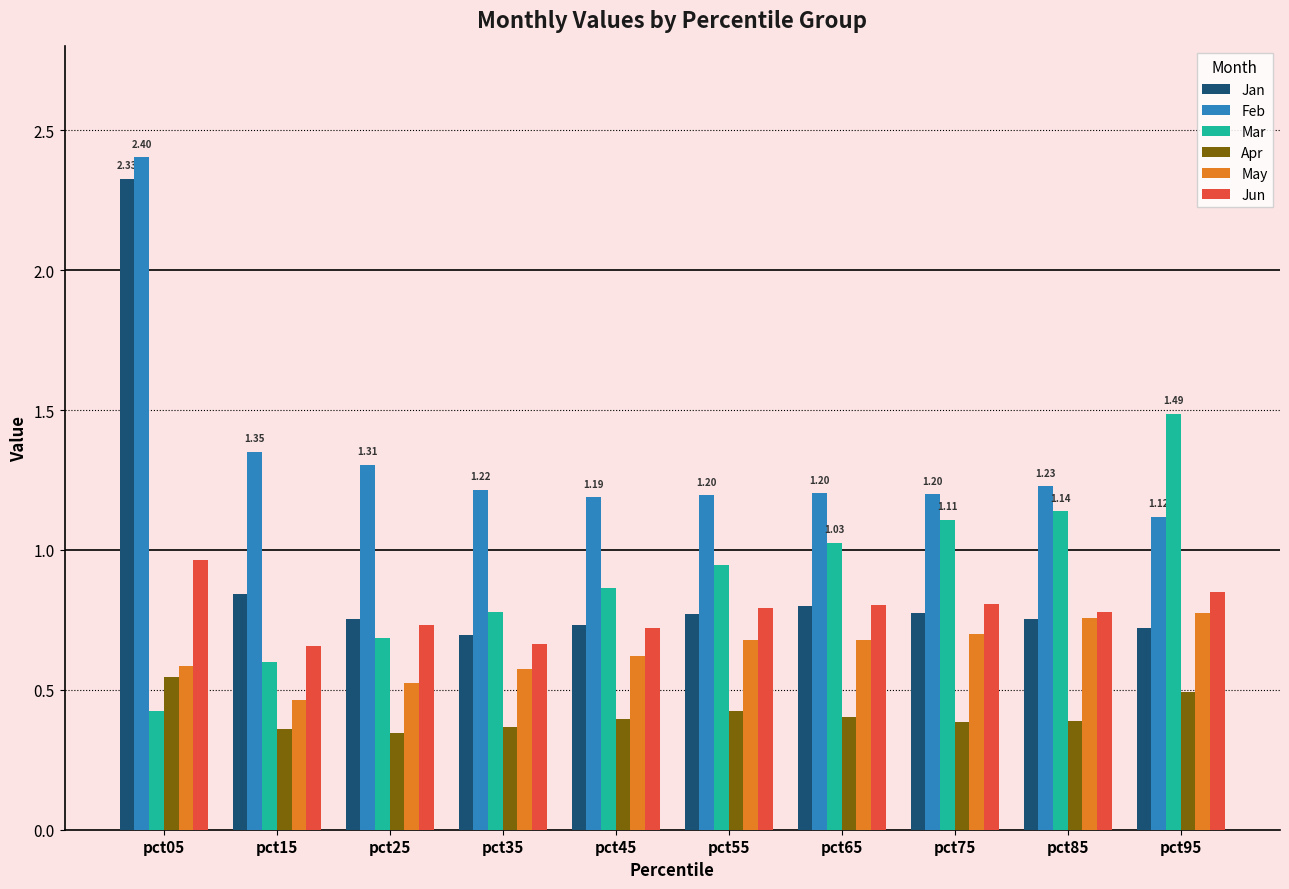

What is the sum of all Jun values?

7.8